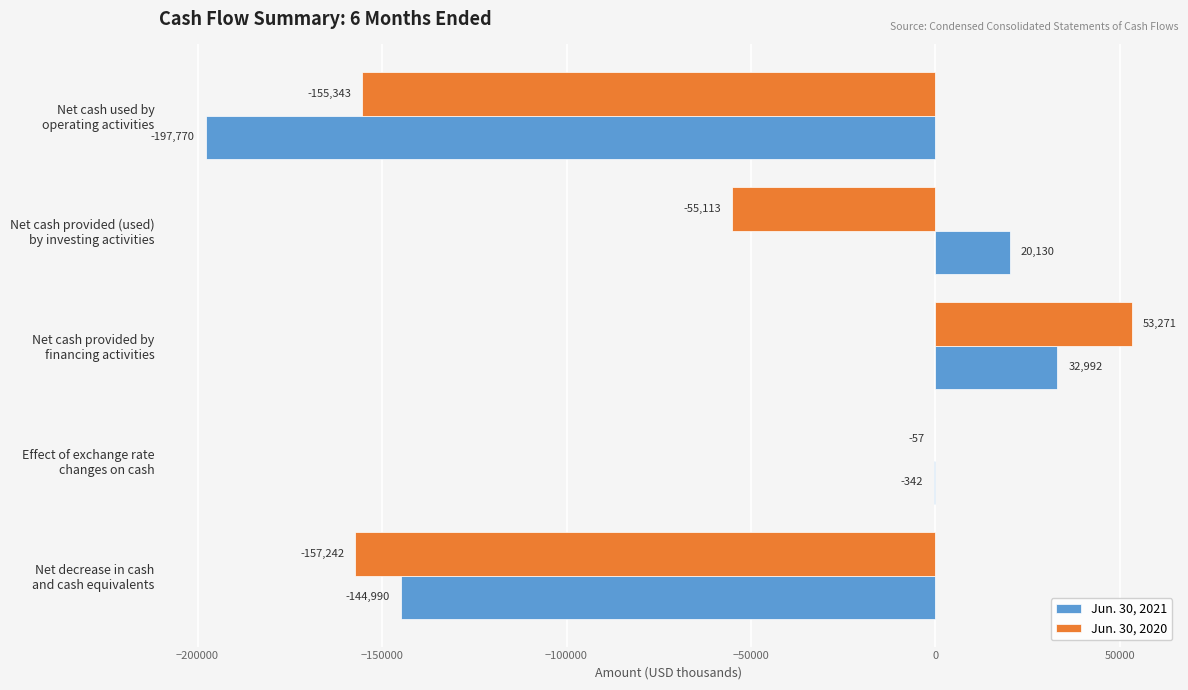

At which category is the sum across all series the highest?

Net cash provided by
financing activities